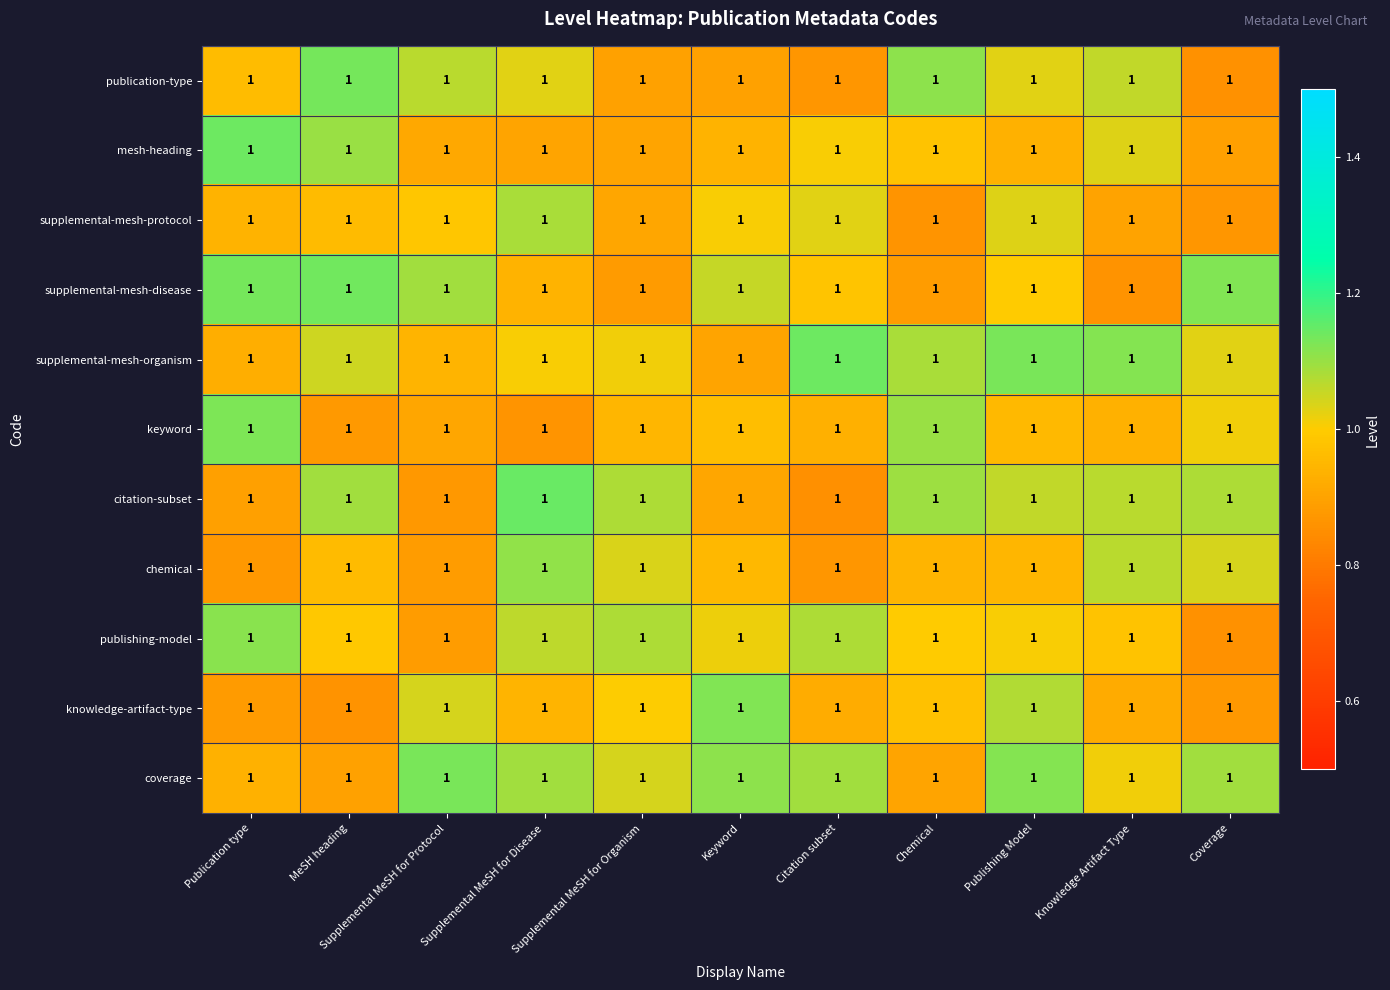

At how many categories does at least one series exceed 1?

11